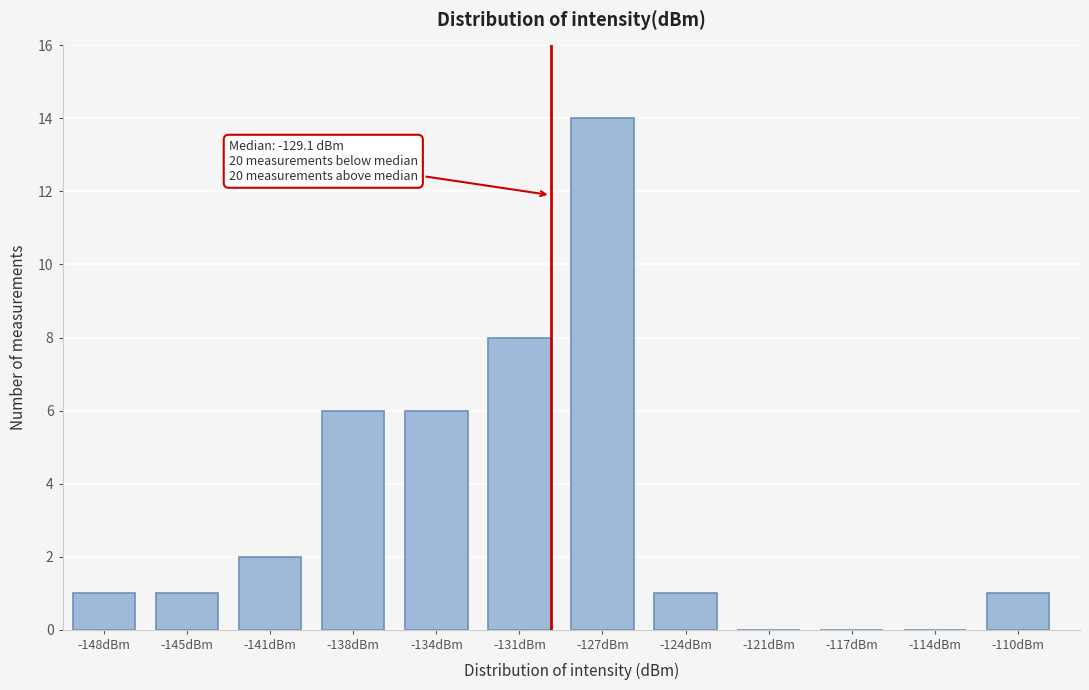

What is the maximum value shown in the chart?

14